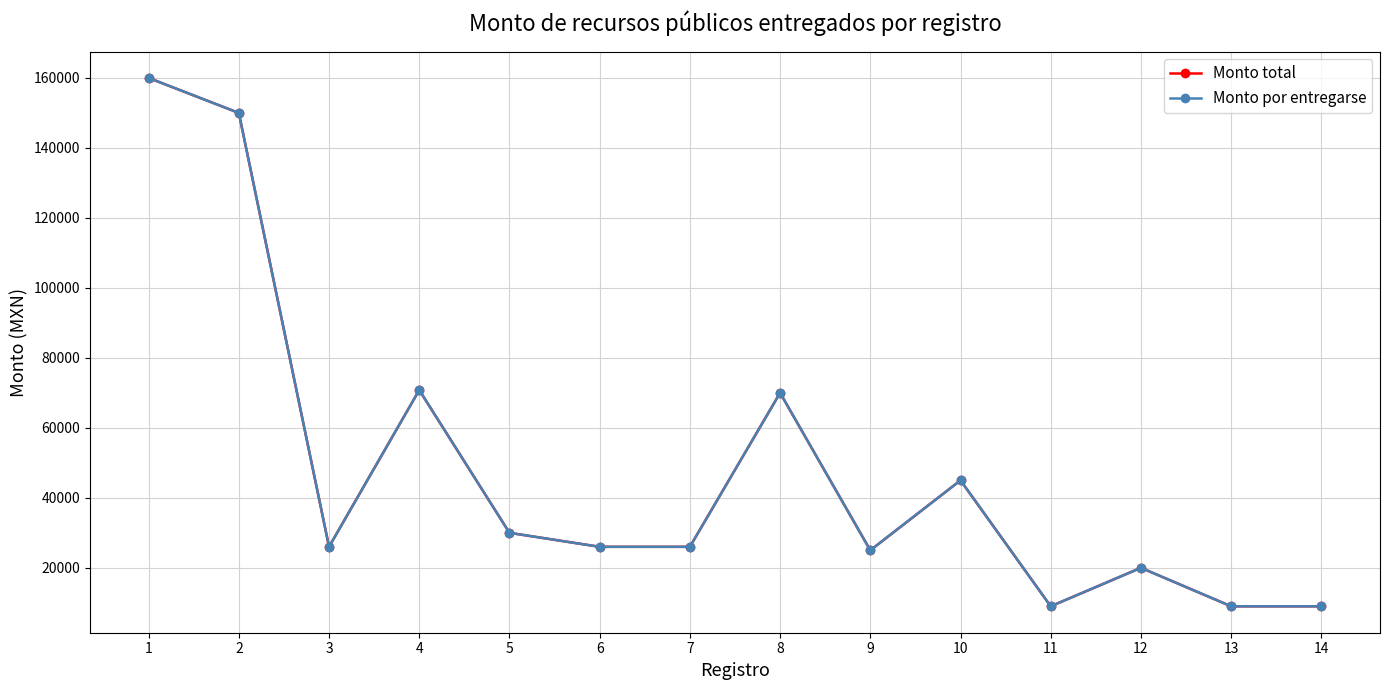

In Monto total, how many points are lower than both neighbors (excluding endpoints)?

3